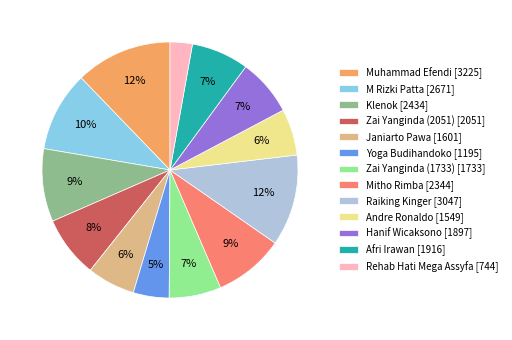

To the nearest percent, what portion does Janiarto Pawa represent?

6%